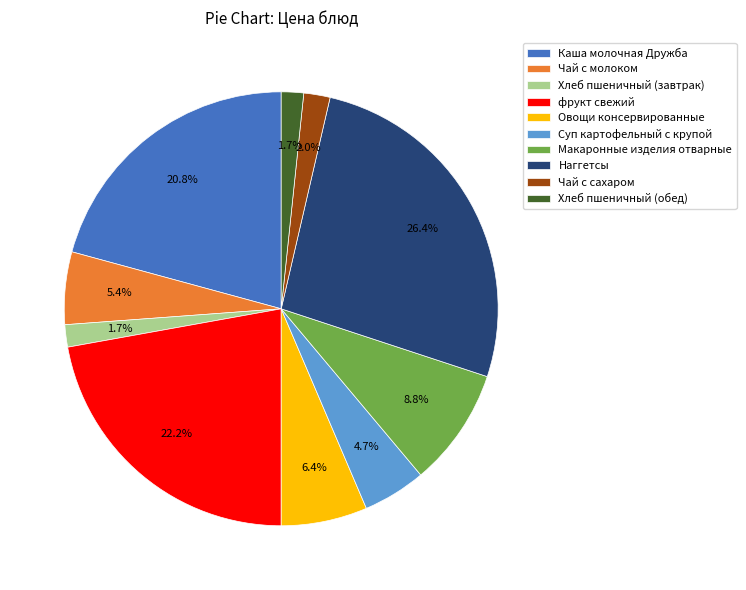

To the nearest percent, what is the average slice percentage?

10%